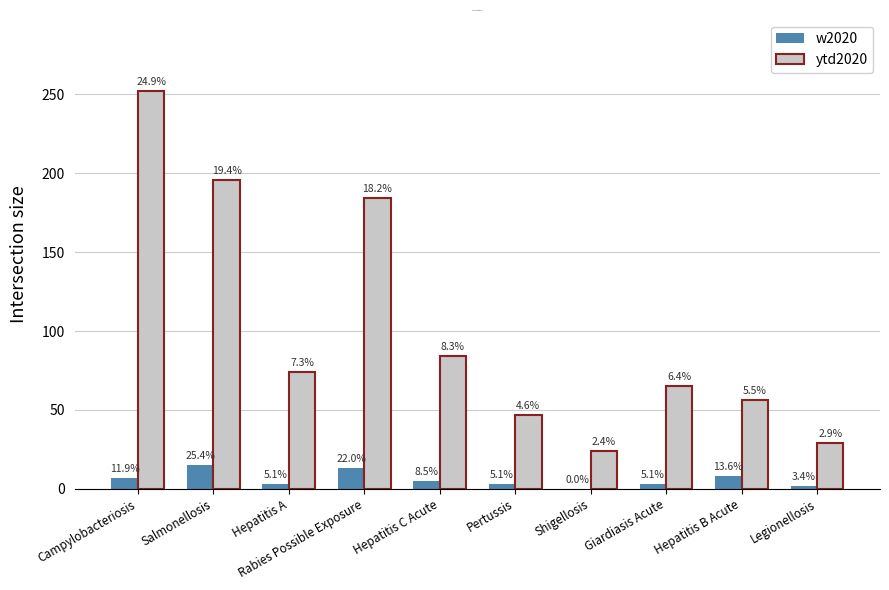

Where does the w2020 series first go above 5?

Campylobacteriosis